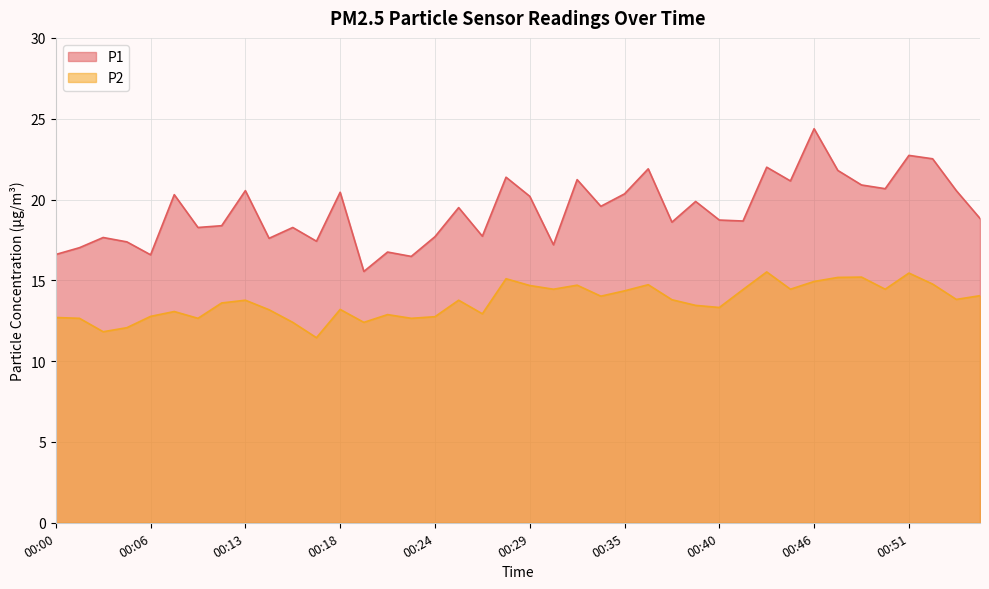

Which series changed the most between 00:28 and 00:43?

P1